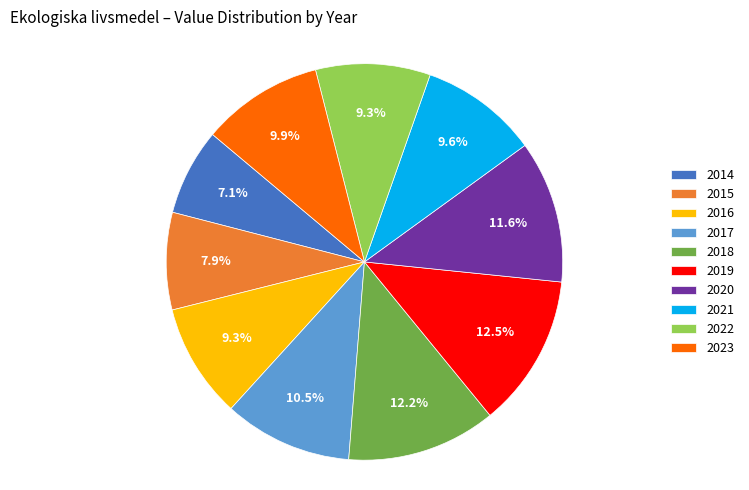

What percentage is the 2014 slice, to the nearest percent?

7%